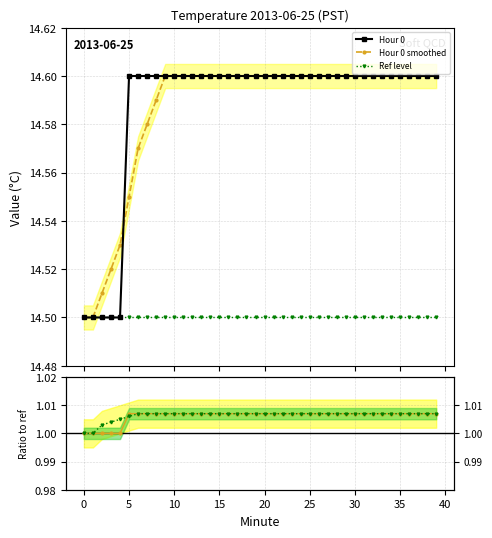

Count the Hour 0 smoothed values in the range 14 to 15.

40